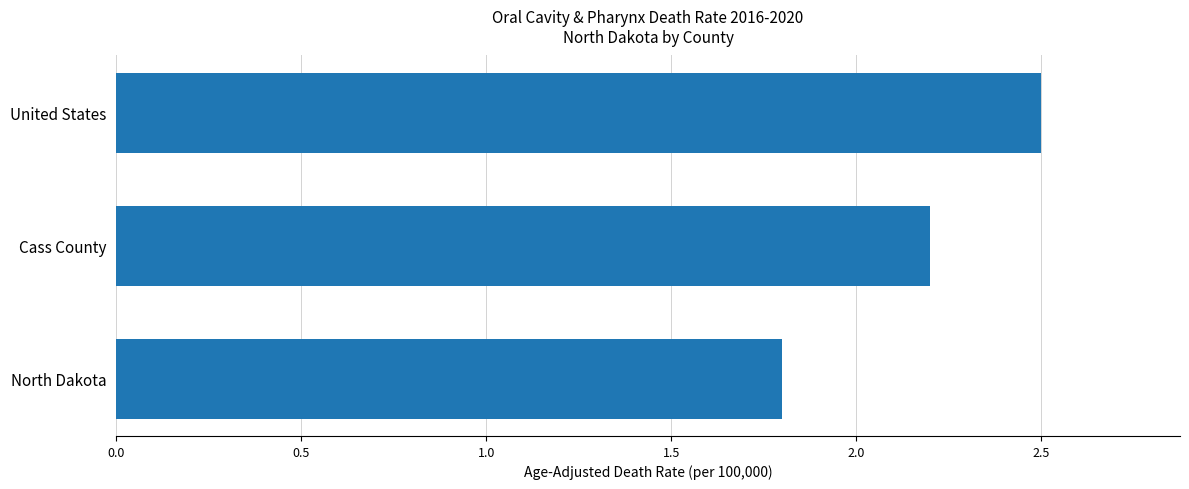

How many distinct data groups are displayed?

1